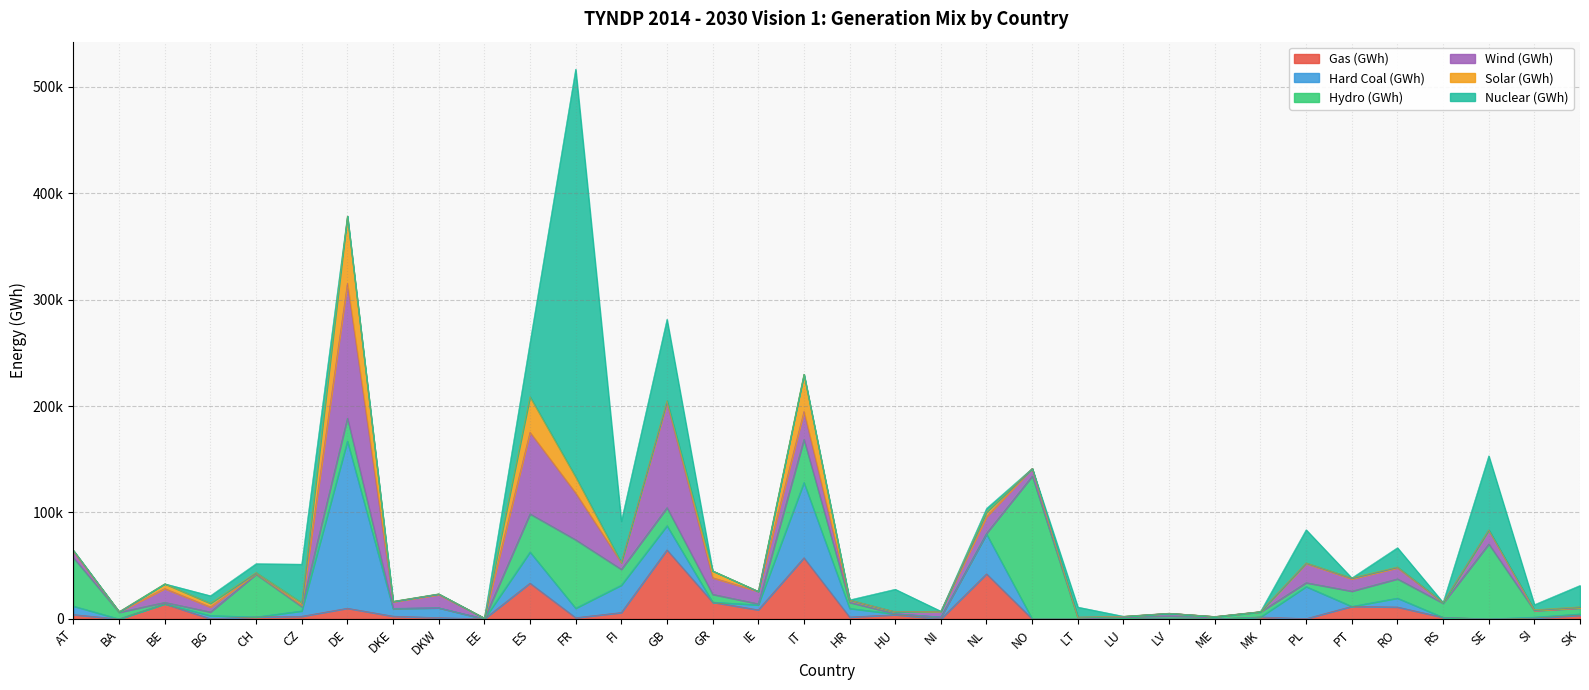

Rank the series at AT from lowest to highest value.

Nuclear (GWh), Solar (GWh), Gas (GWh), Wind (GWh), Hard Coal (GWh), Hydro (GWh)